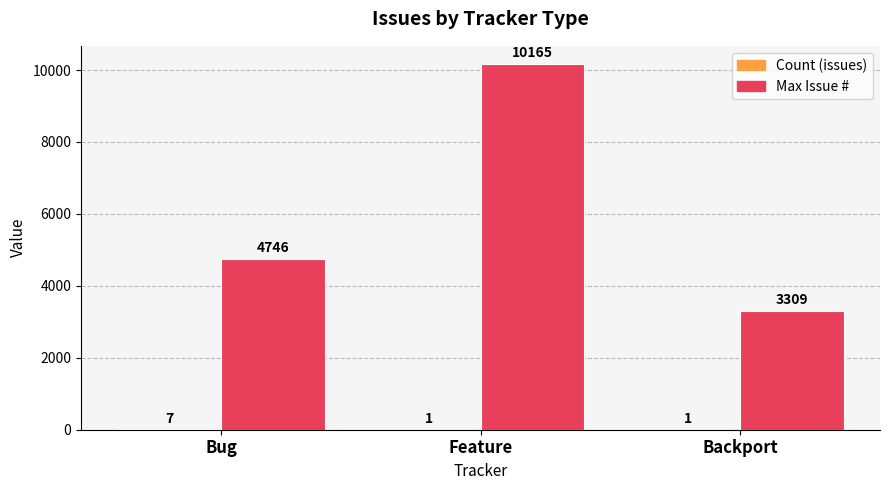

How many groups of bars are there?

3